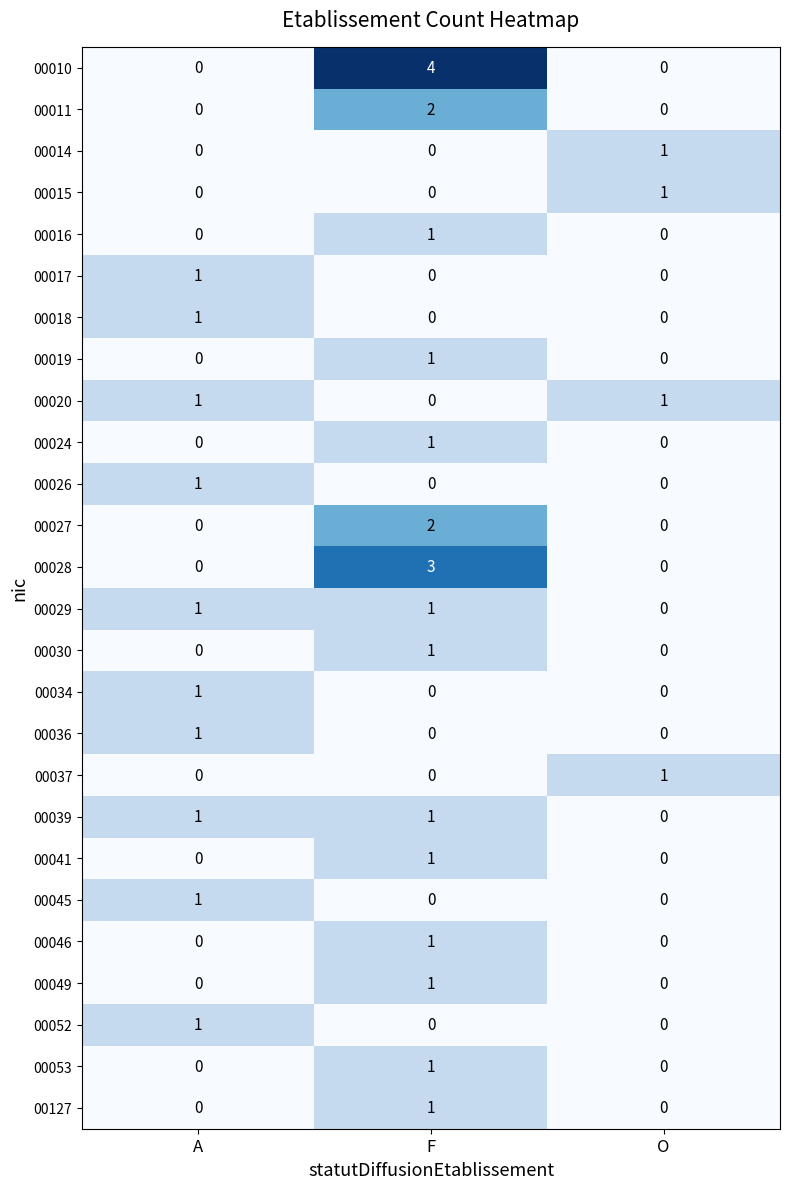

Which category has the lowest value in the 00029 series?

O